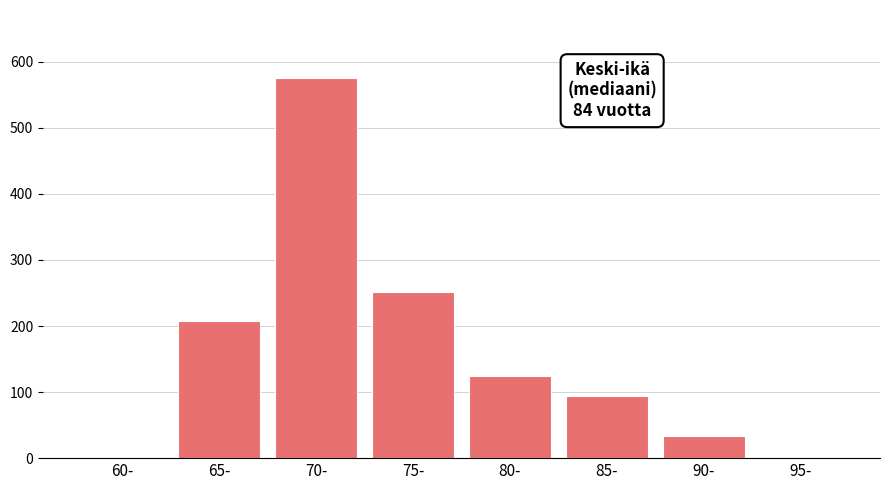

Reading left to right, list all the values displayed in this chart.

60-=0	65-=207	70-=575	75-=252	80-=125	85-=94	90-=33	95-=0